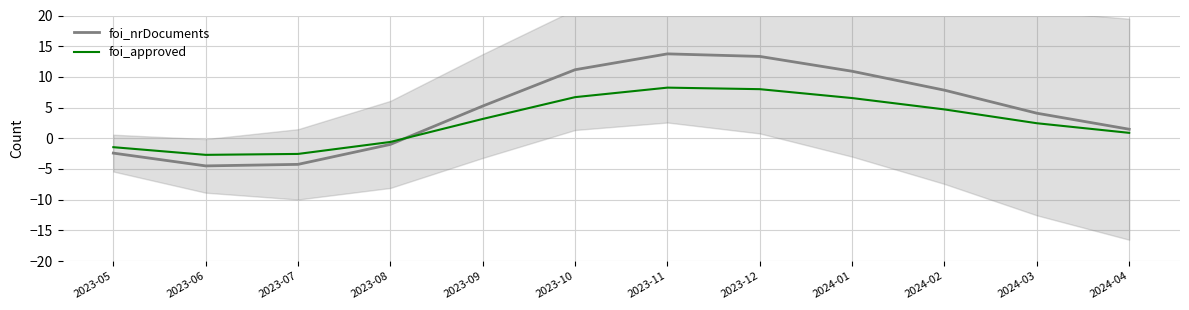

Between 2023-05 and 2024-03, which series saw the biggest shift?

foi_nrDocuments